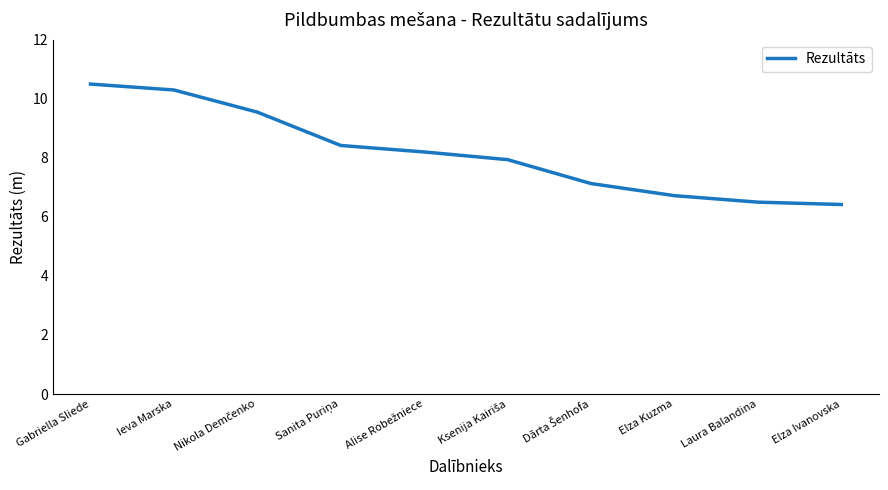

Is it true that the value at Elza Kuzma is 1.4?

False